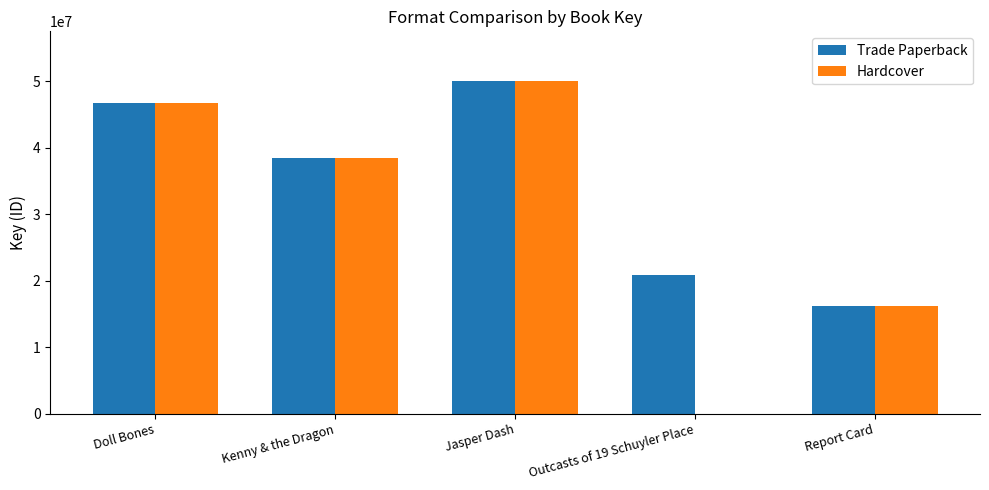

Which series has the largest total across all categories?

Trade Paperback